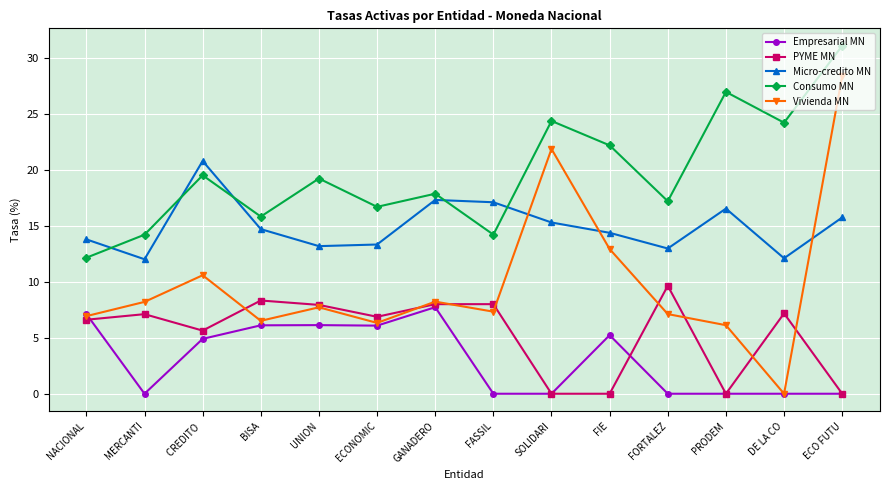

What is the sum of the Vivienda MN values at FASSIL and FORTALEZ?

14.5